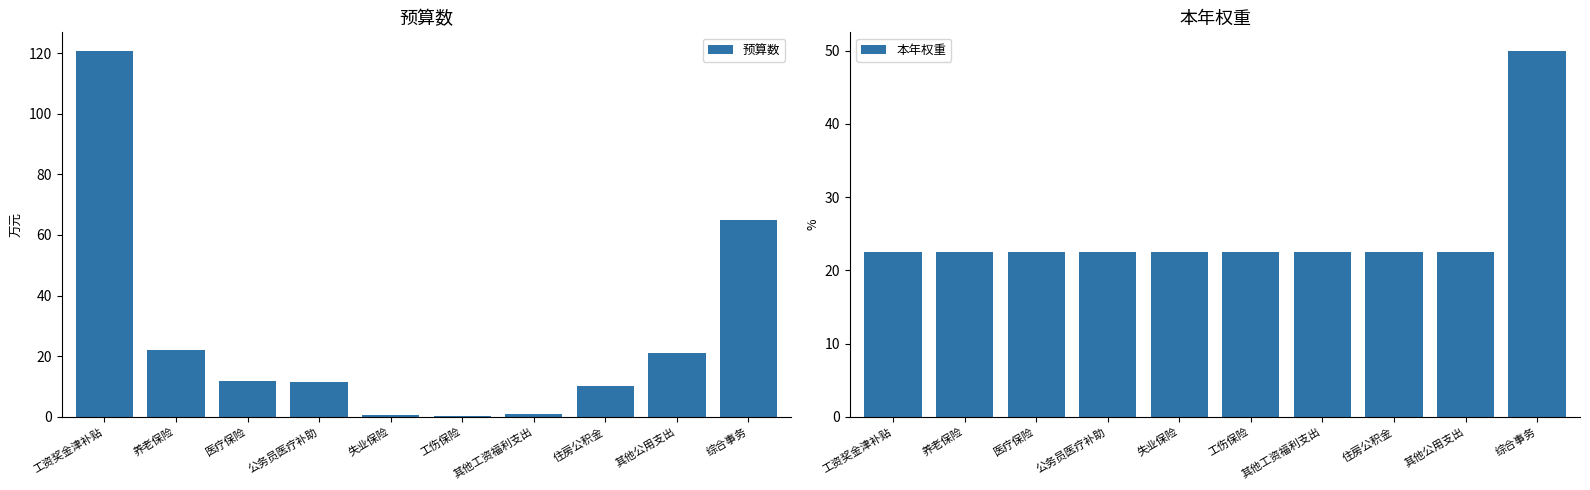

What is the difference between the 预算数 values at 工伤保险 and 住房公积金?

10.0